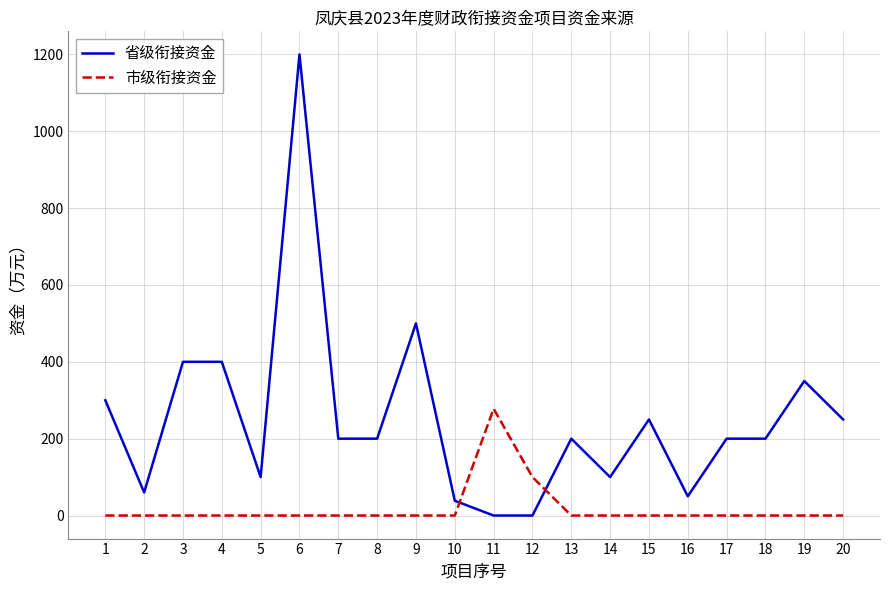

The 省级衔接资金 series shows 139.0 at 8. True or false?

False